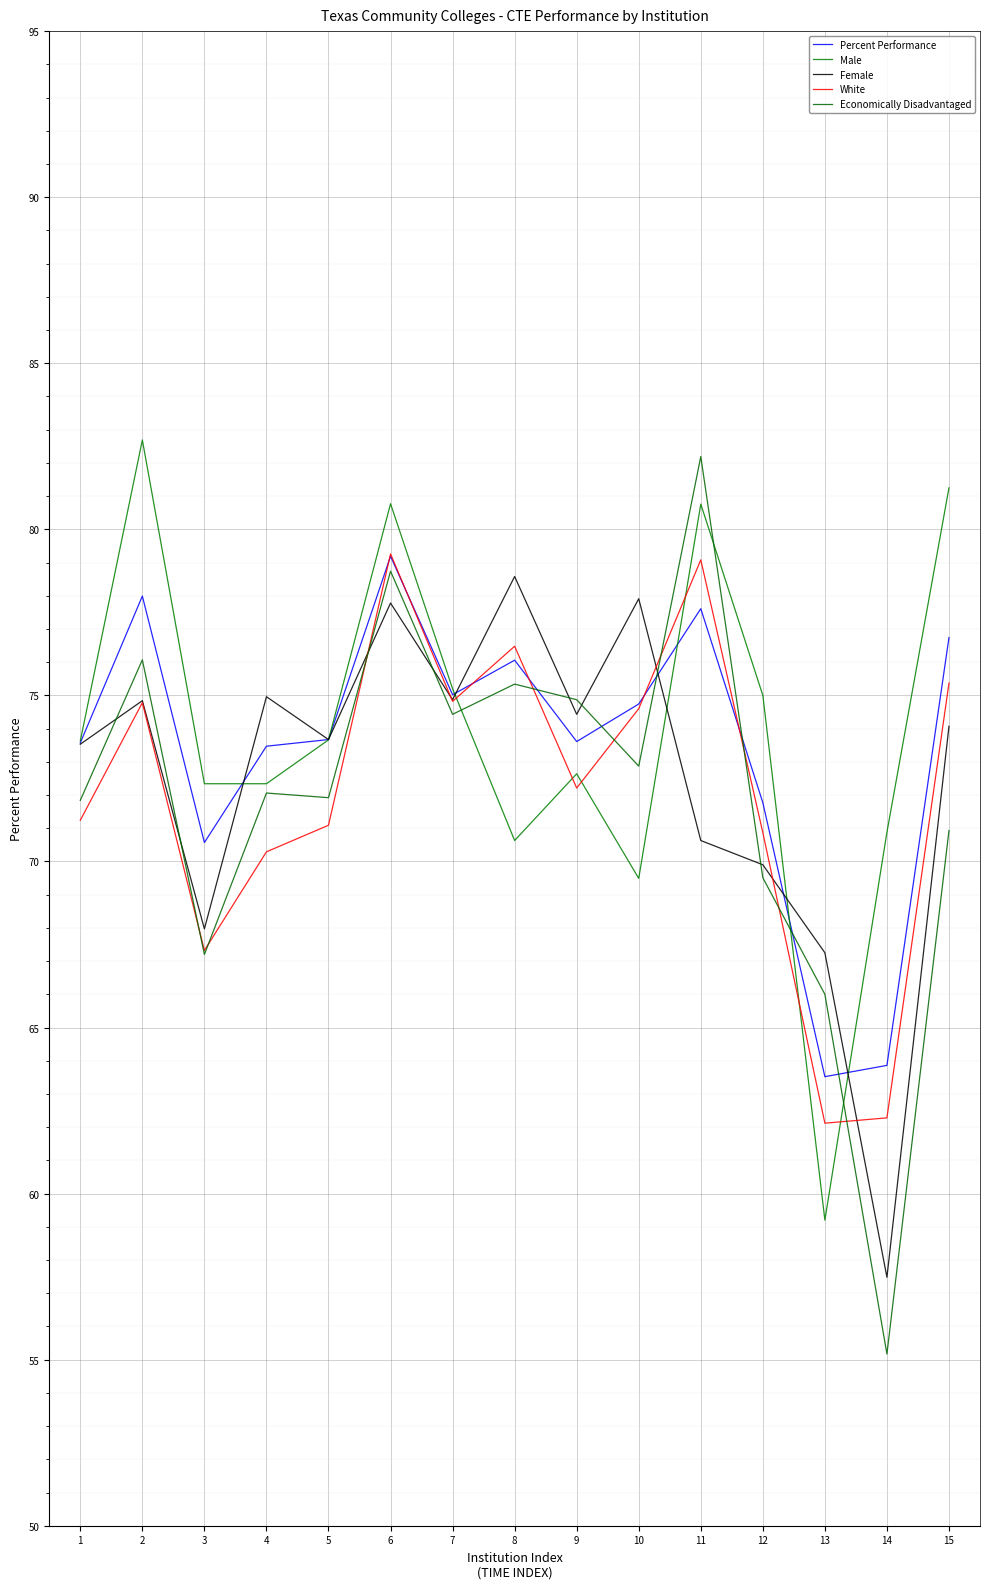

Is the value of Male at 10 greater than the value of Female at 15?

No